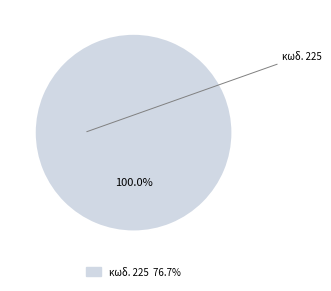

Is there any slice that represents more than half of the pie?

Yes